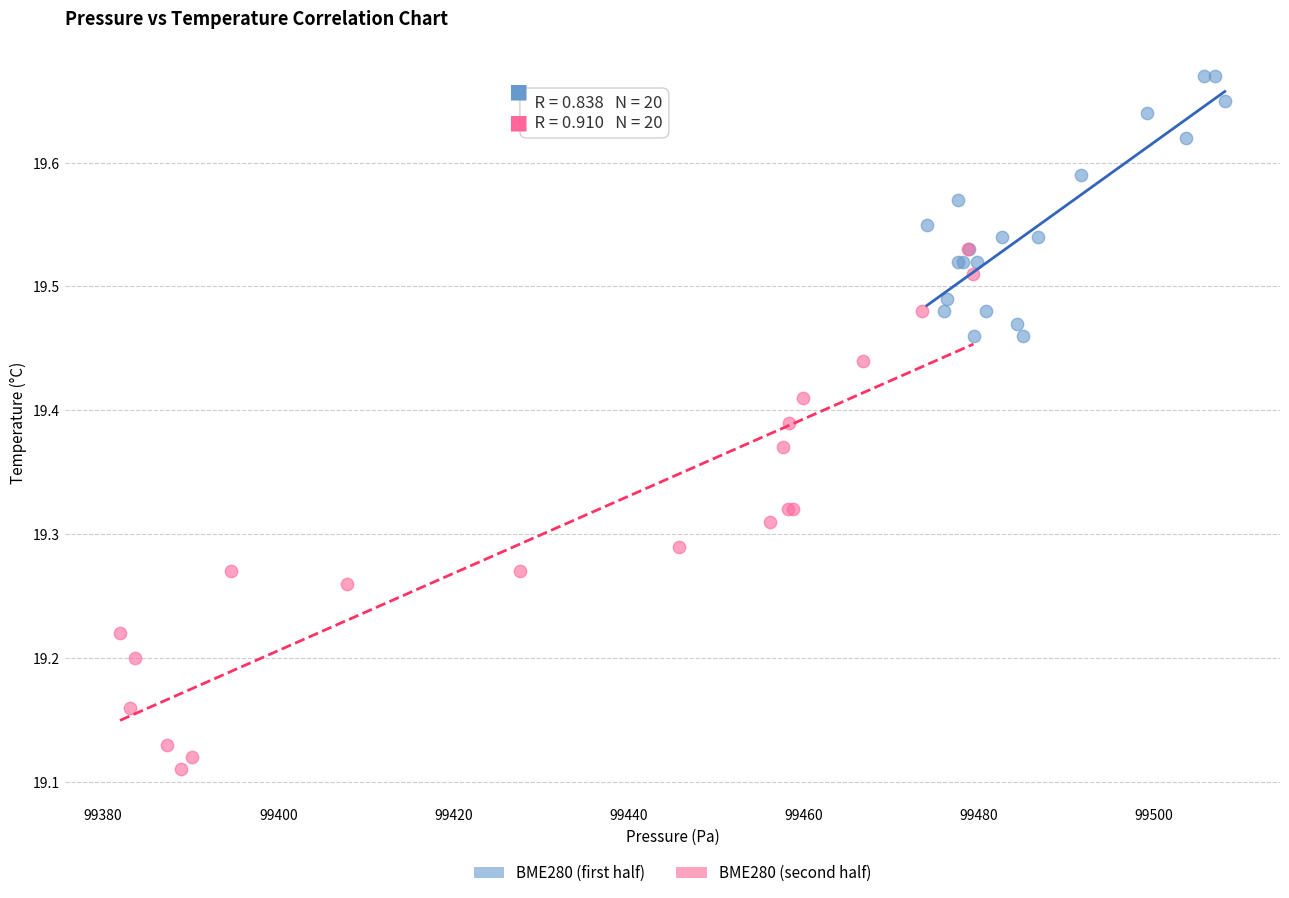

Which series reaches the maximum Y coordinate?

BME280 (first half)